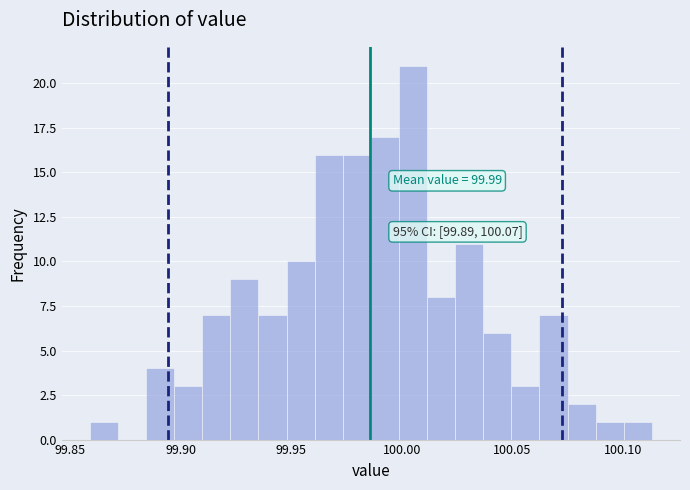

Around what value on the x-axis is the tallest bar? Give the approximate position of its centre, as read against the axis.

100.005